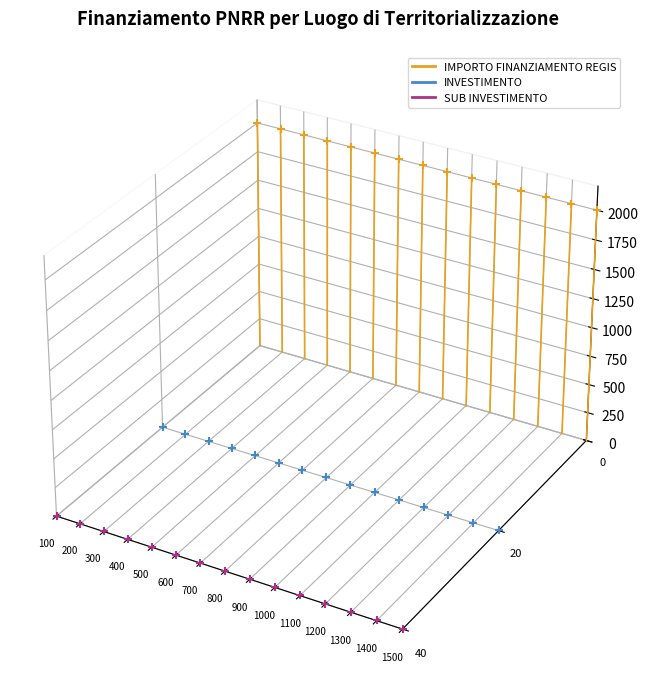

Which series contains the highest Y value?

IMPORTO FINANZIAMENTO REGIS